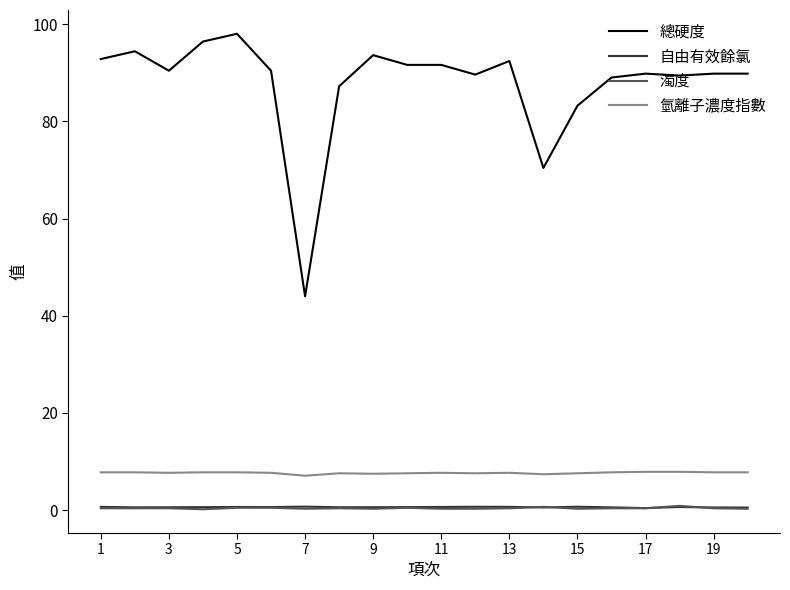

Which series has the largest range (max minus min)?

總硬度